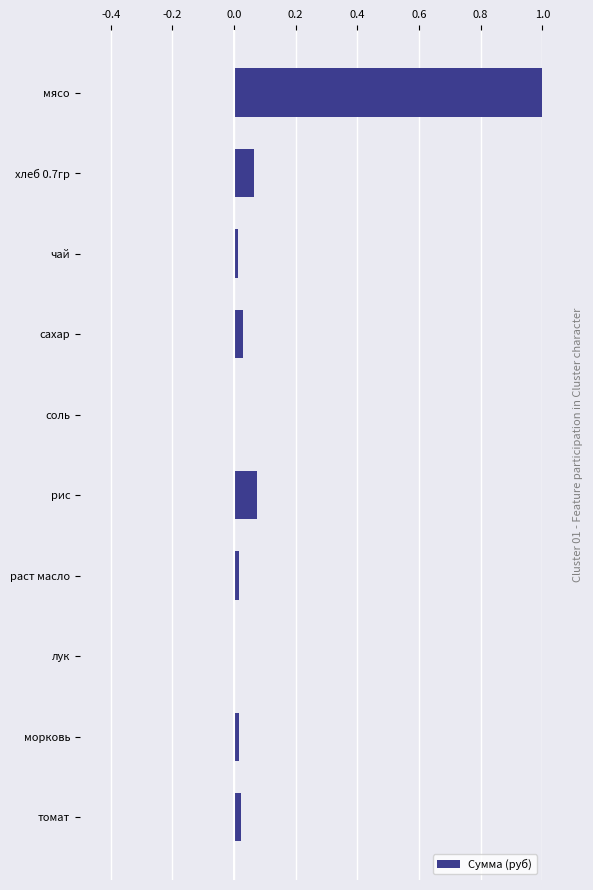

What is the sum of all values?

1.2